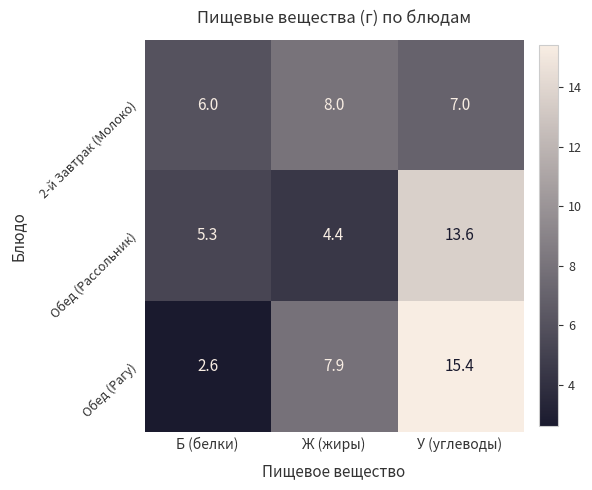

Which category has the highest value across all series?

У (углеводы)